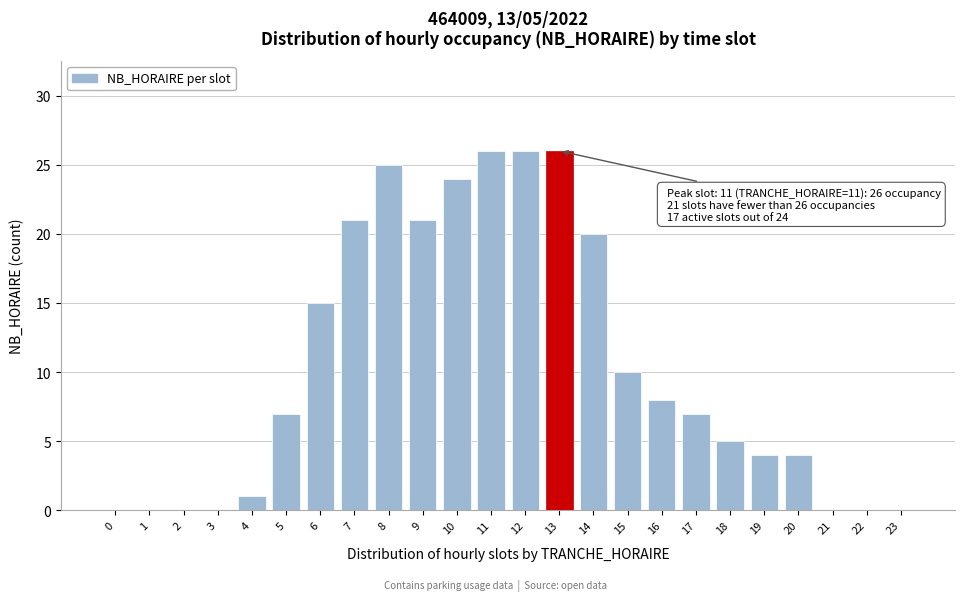

Reading left to right, extract all data points from this chart.

0=0	1=0	2=0	3=0	4=1	5=7	6=15	7=21	8=25	9=21	10=24	11=26	12=26	13=26	14=20	15=10	16=8	17=7	18=5	19=4	20=4	21=0	22=0	23=0